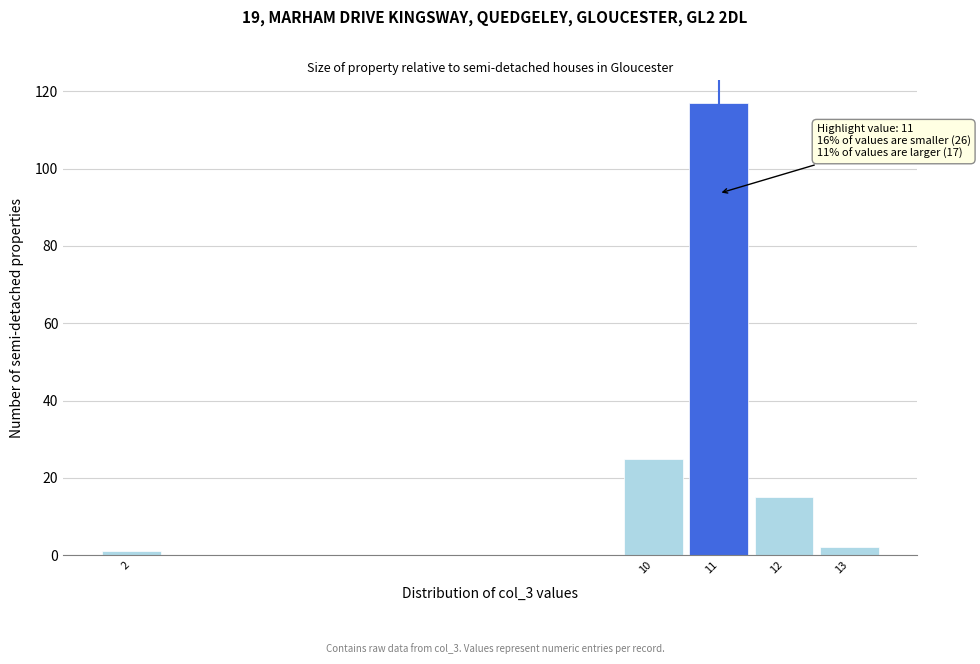

Reading left to right, list all the values displayed in this chart.

1	25	117	15	2